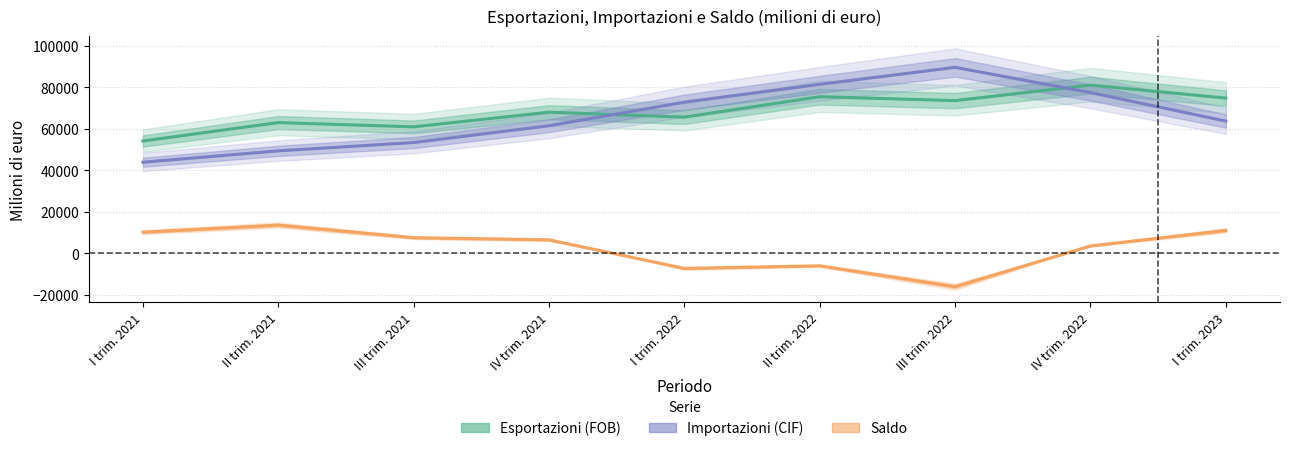

At III trim. 2022, list the series in order from largest to smallest.

Importazioni (CIF), Esportazioni (FOB), Saldo